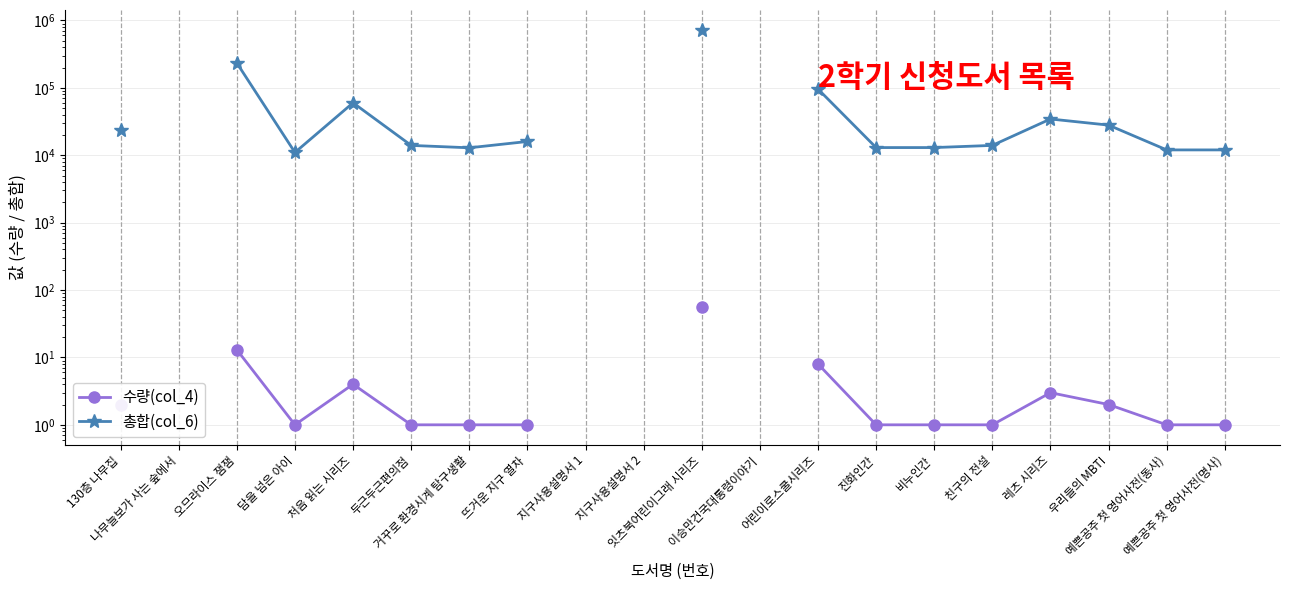

What position from the right is 어린이로스쿨시리즈?

8